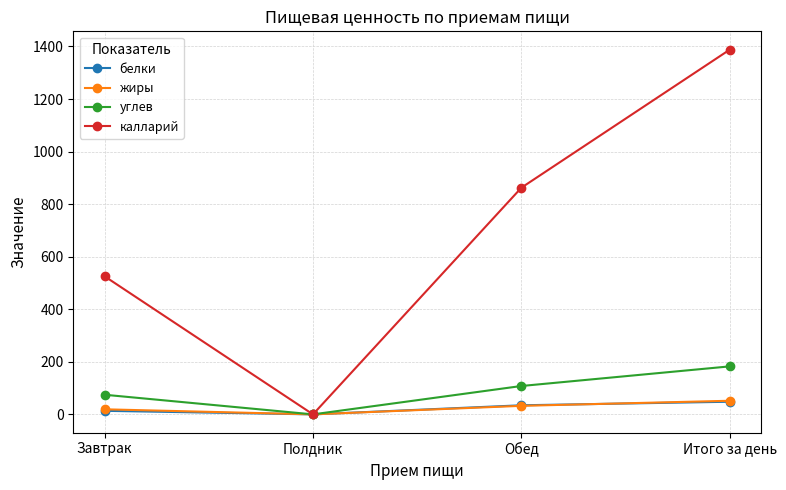

What is the difference between the maximum and minimum values in the жиры series?

51.8